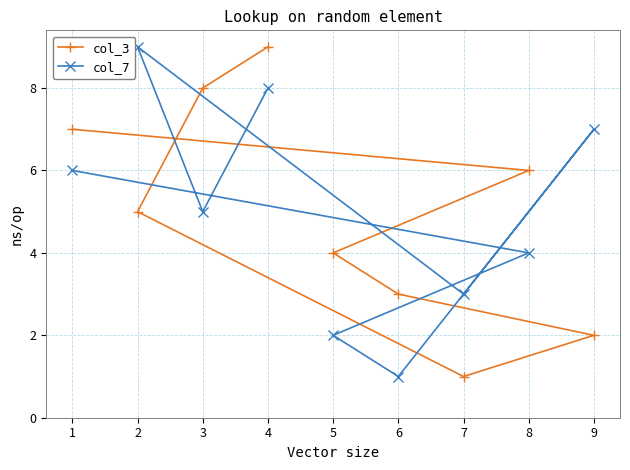

How many distinct data groups are displayed?

2